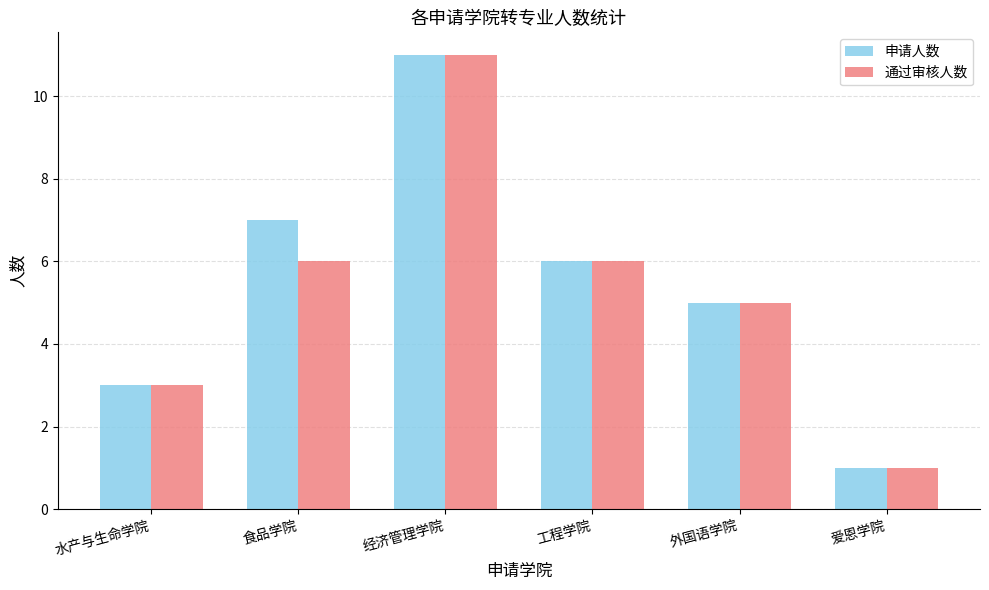

Rank the categories by 申请人数 value from highest to lowest.

经济管理学院, 食品学院, 工程学院, 外国语学院, 水产与生命学院, 爱恩学院